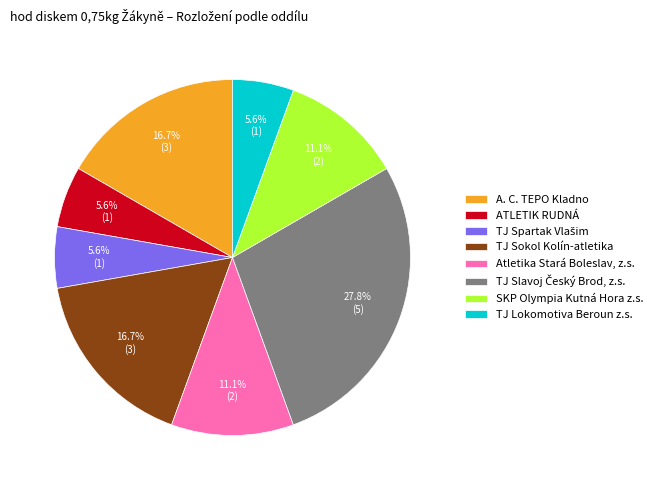

Is there a majority slice in this chart?

No